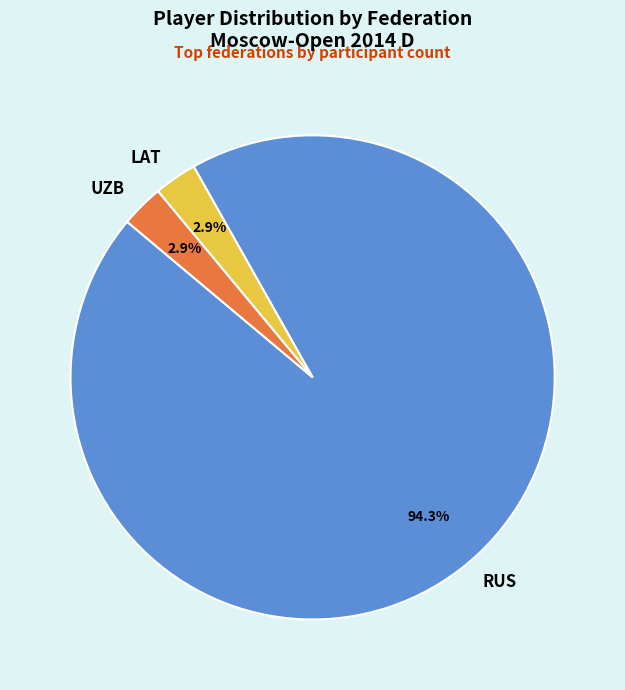

Between UZB and RUS, which is larger?

RUS